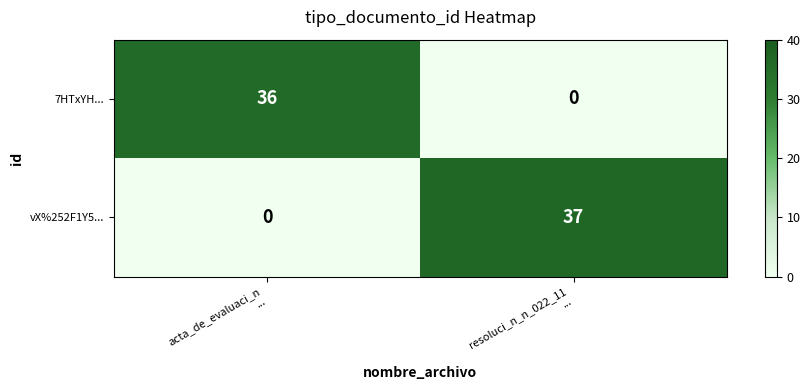

What is the spread (max minus min) of values at resoluci_n_n_022_11
...?

37